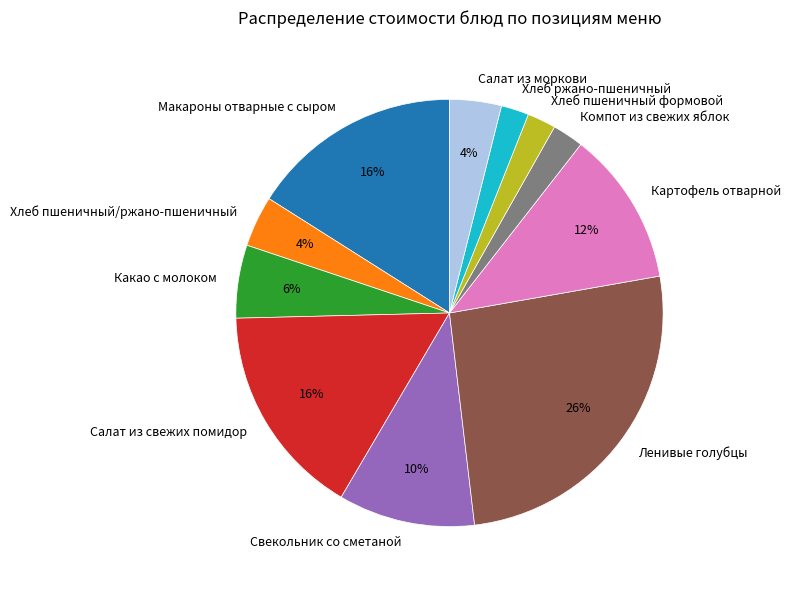

Is Салат из свежих помидор the majority of the pie?

No